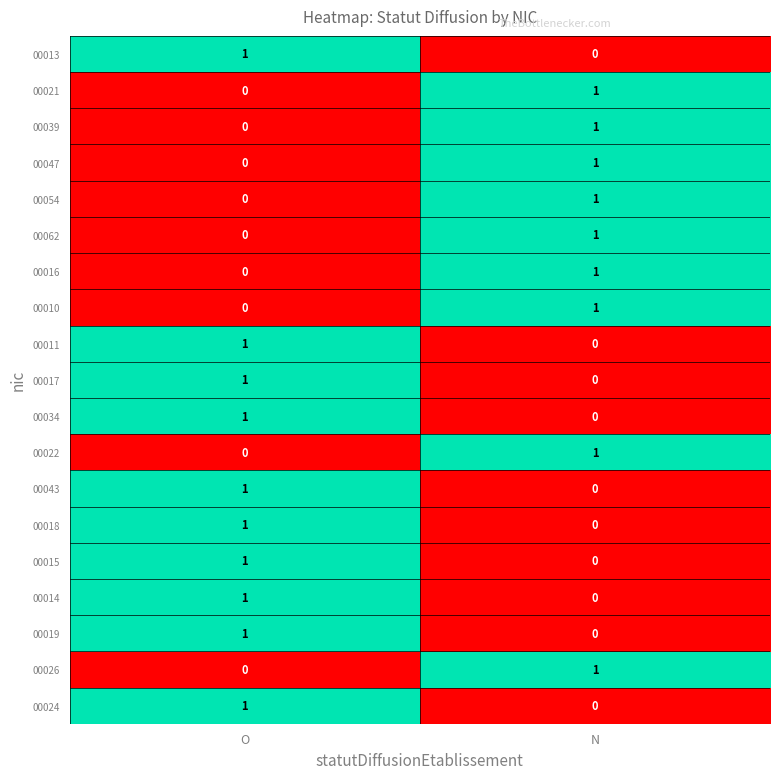

The value of 00019 at O is 1. True or false?

True